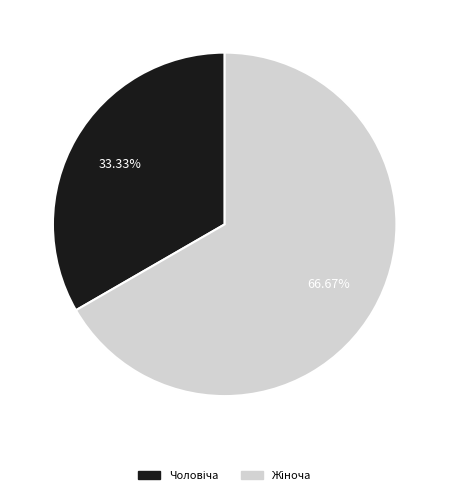

Does any single category account for the majority?

Yes